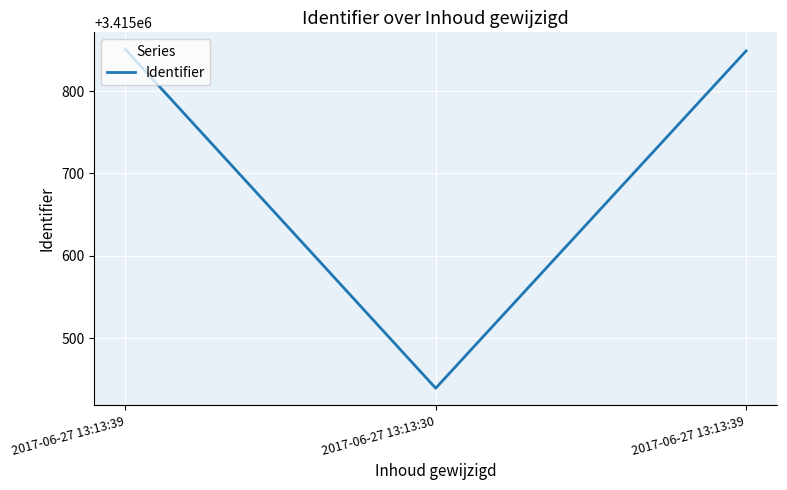

How many lines are shown in the chart?

1